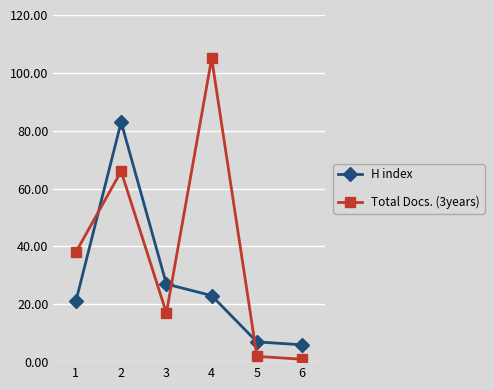

Which category has the lowest value in the Total Docs. (3years) series?

6